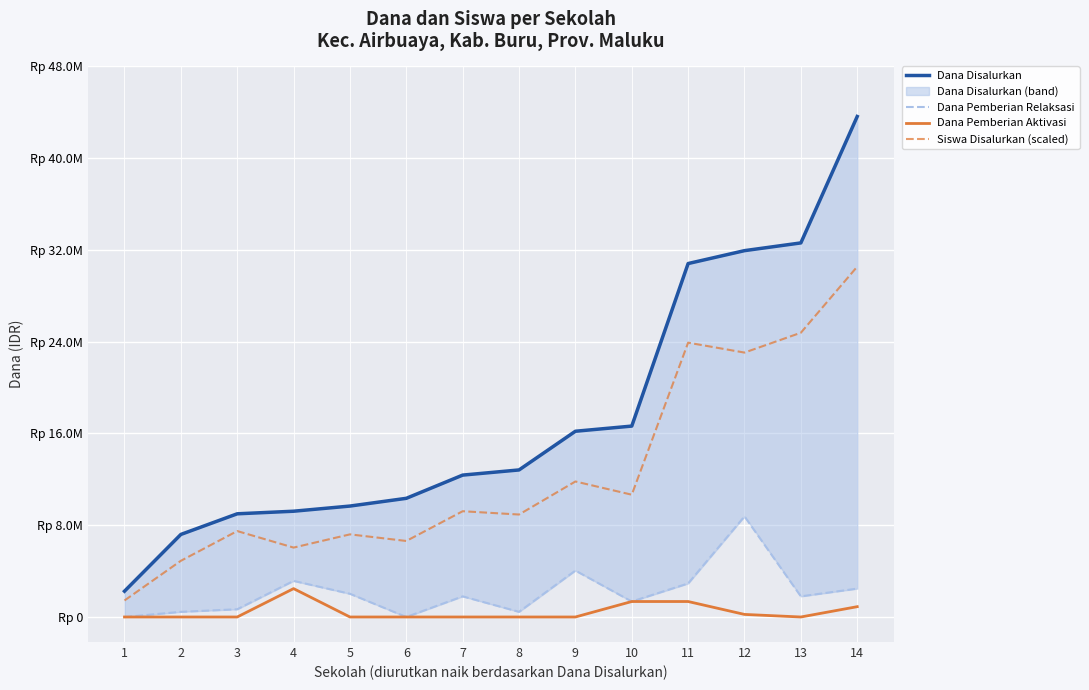

Reading left to right, transcribe all the data shown in this chart.

Dana Disalurkan: 1=2250000.0	2=7200000.0	3=9000000.0	4=9225000.0	5=9675000.0	6=10350000.0	7=12375000.0	8=12825000.0	9=16200000.0	10=16650000.0	11=30825000.0	12=31950000.0	13=32625000.0	14=43650000.0
Dana Pemberian Relaksasi: 1=0.0	2=450000.0	3=675000.0	4=3150000.0	5=2025000.0	6=0.0	7=1800000.0	8=450000.0	9=4050000.0	10=1350000.0	11=2925000.0	12=8775000.0	13=1800000.0	14=2475000.0
Dana Pemberian Aktivasi: 1=0.0	2=0.0	3=0.0	4=2475000.0	5=0.0	6=0.0	7=0.0	8=0.0	9=0.0	10=1350000.0	11=1350000.0	12=225000.0	13=0.0	14=900000.0
Siswa Disalurkan (scaled): 1=1441273.6	2=4900330.2	3=7494622.6	4=6053349.1	5=7206367.9	6=6629858.5	7=9224150.9	8=8935896.2	9=11818443.4	10=10665424.5	11=23925141.5	12=23060377.4	13=24789905.7	14=30555000.0